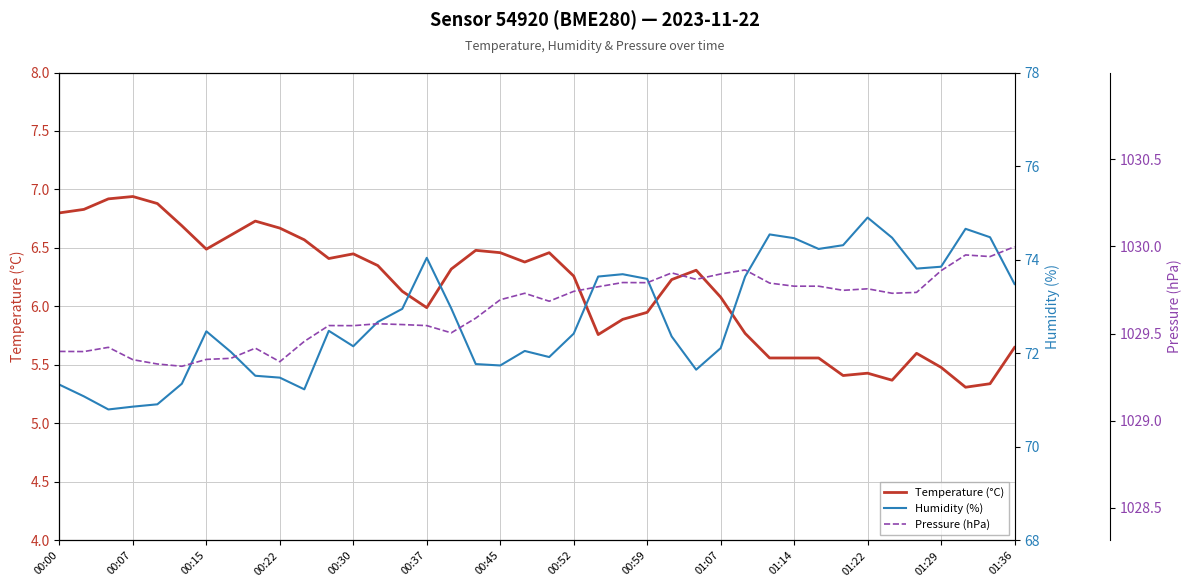

In Pressure (hPa), how many points are higher than both neighbors (excluding endpoints)?

10